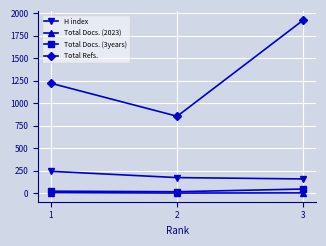

At which category is the sum across all series the highest?

3